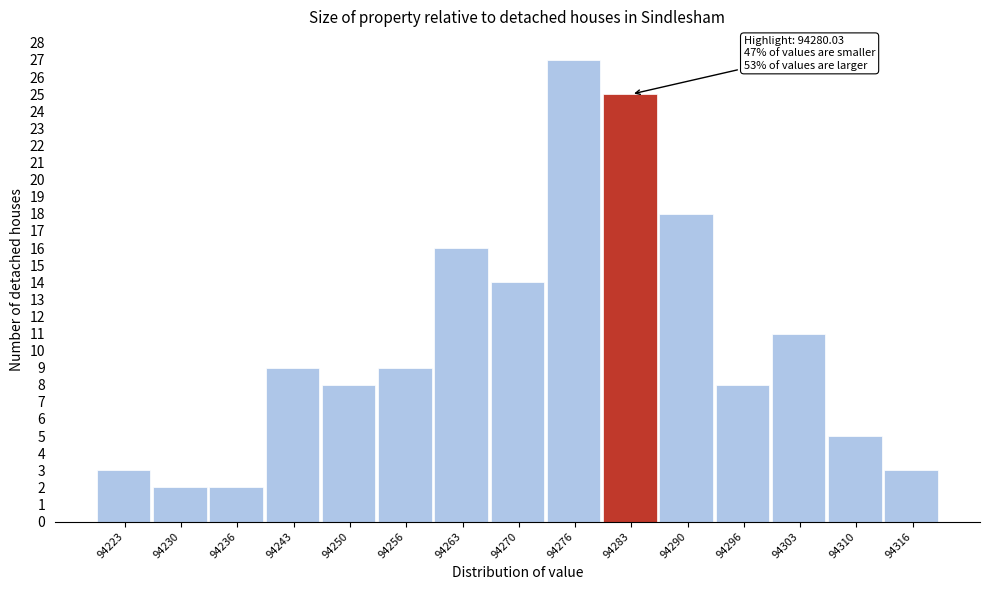

Which range on the x-axis has the tallest bar?

94273 to 94280